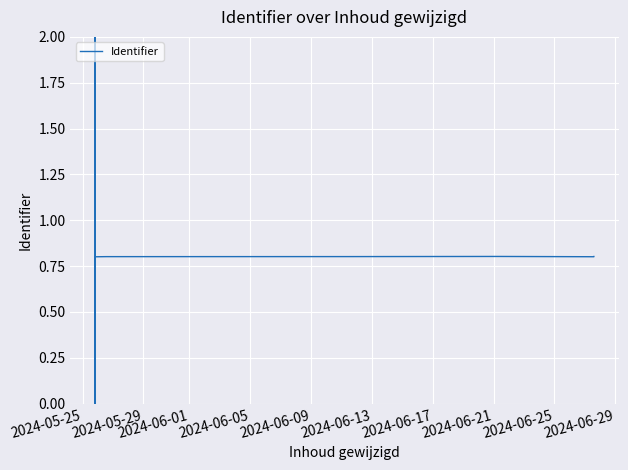

True or false: the data has more than 2 interior local peaks.

True